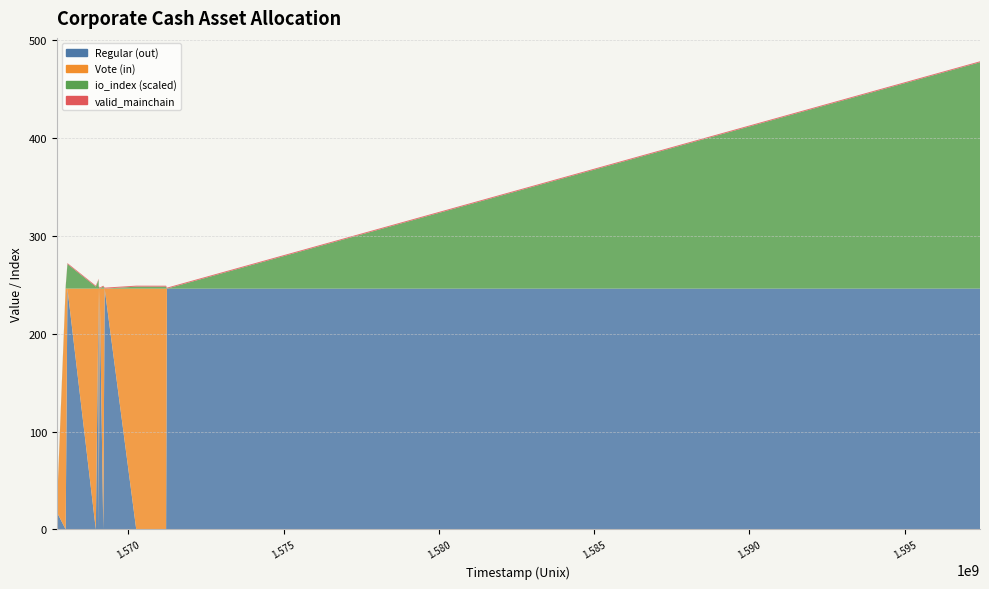

Reading left to right, extract all data points from this chart.

Regular (out): 0.0	17.9	0.0	245.9	0.0	245.9	0.0	245.9	0.0	245.9	0.0	0.0	245.8	245.9
Vote (in): 17.9	0.0	245.9	0.0	245.9	0.0	245.9	0.0	245.9	0.0	245.9	245.8	0.0	0.0
io_index (scaled): 20.0	1.0	2.0	25.0	2.0	9.0	2.0	0.0	2.0	0.0	2.0	2.0	0.0	231.0
valid_mainchain: 1.0	1.0	1.0	1.0	1.0	1.0	1.0	1.0	1.0	1.0	1.0	1.0	1.0	1.0